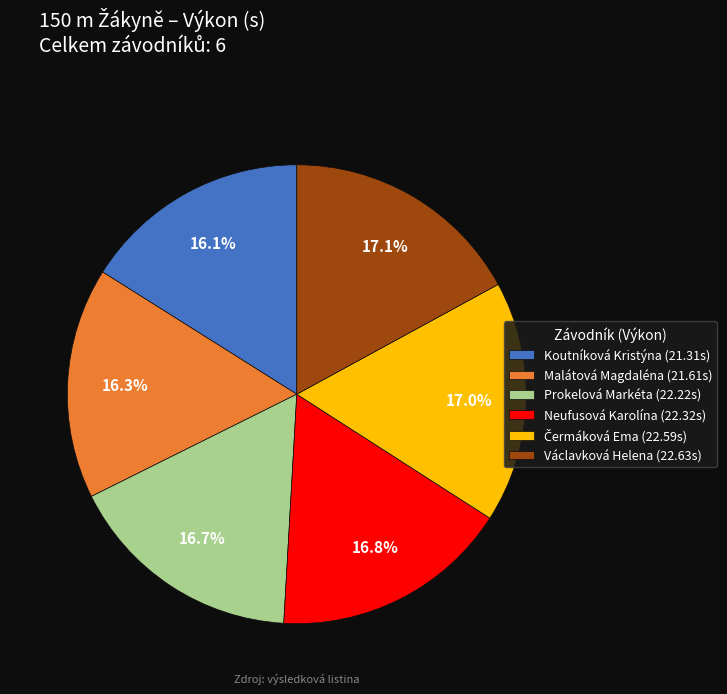

Is it true that Neufusová Karolína is 17% of the pie?

True